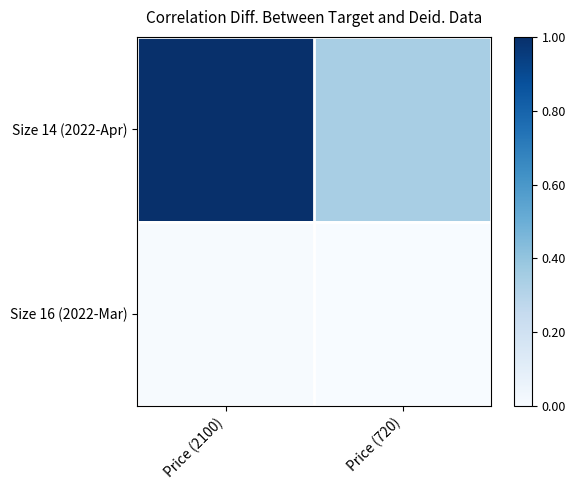

List the series in order of their peak value, highest first.

Size 14 (2022-Apr), Size 16 (2022-Mar)